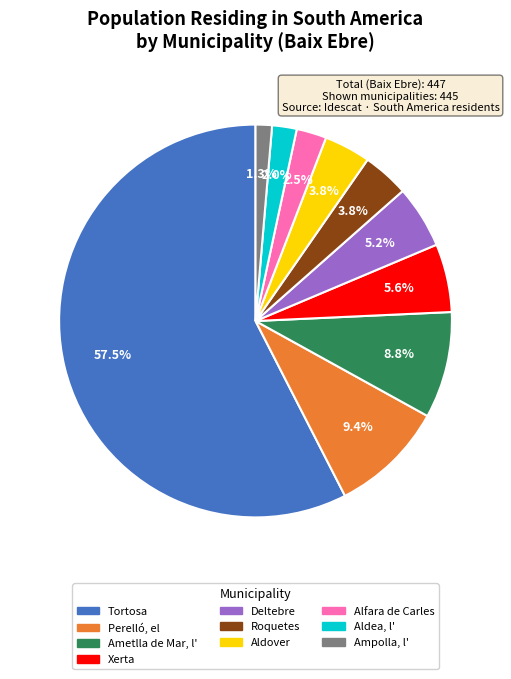

Between Ametlla de Mar, l' and Xerta, which is larger?

Ametlla de Mar, l'